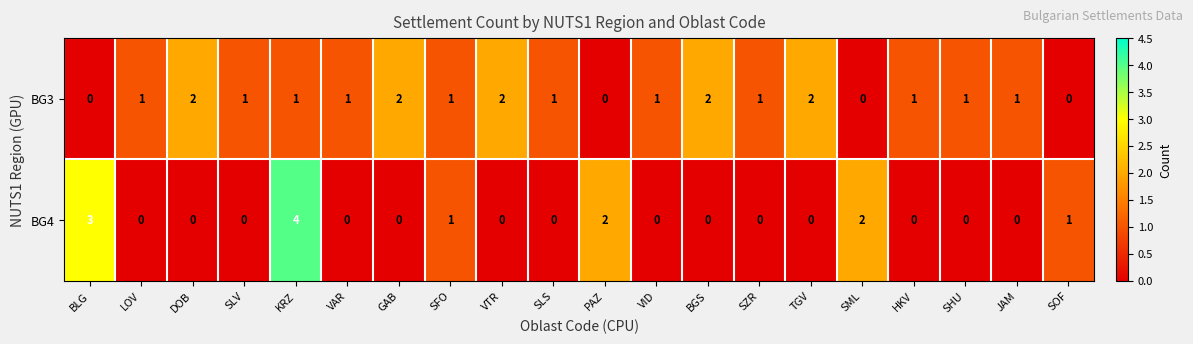

Which series changed the most between PAZ and SOF?

BG4